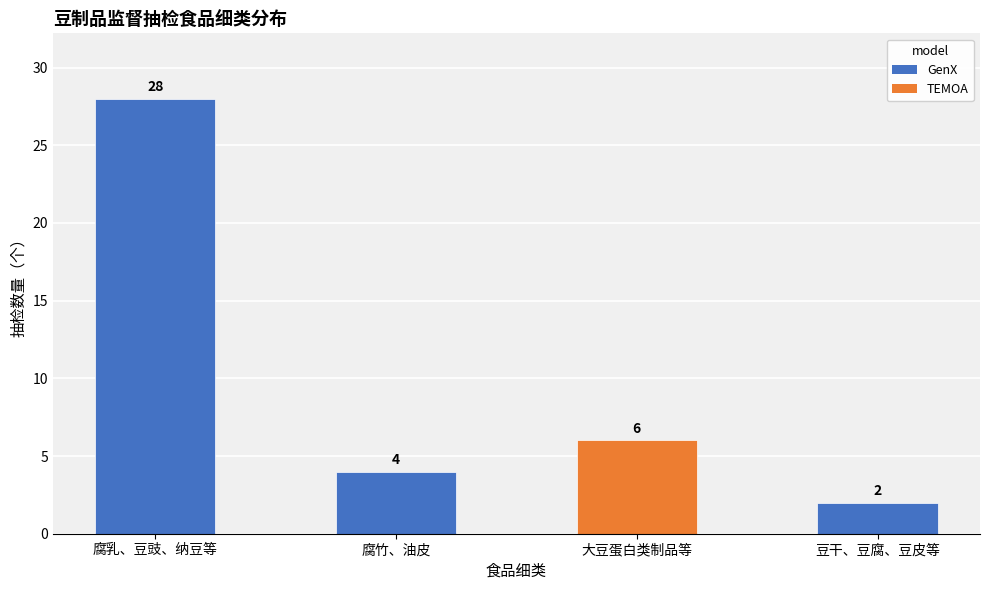

At which label does the data first exceed 6?

腐乳、豆豉、纳豆等